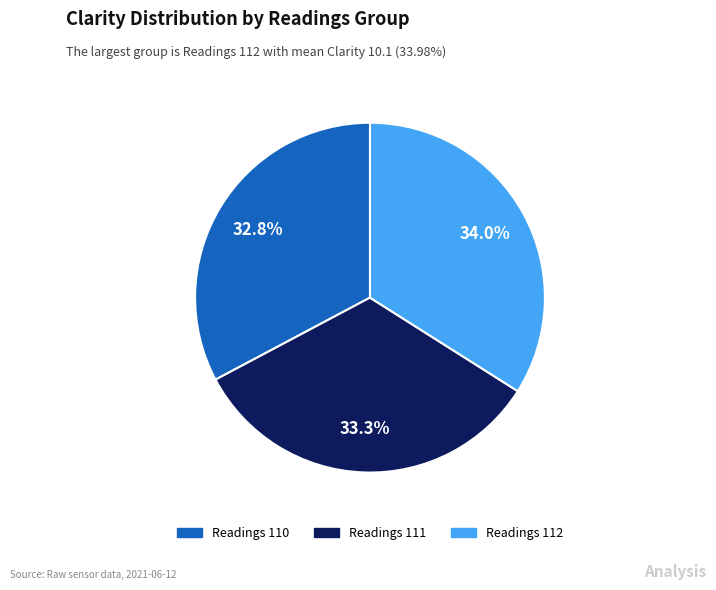

To the nearest percent, what is the difference between the largest and smallest slice percentages?

1%